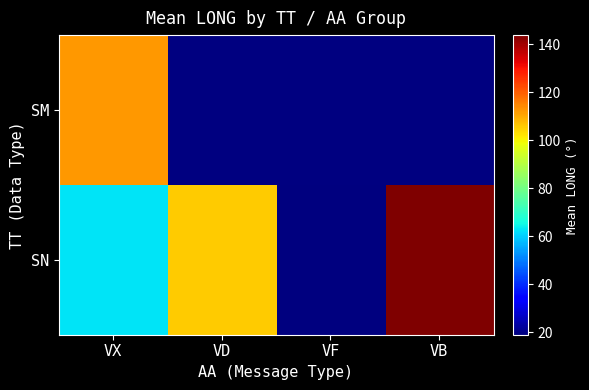

What is the approximate value of SN at VF?

19.0